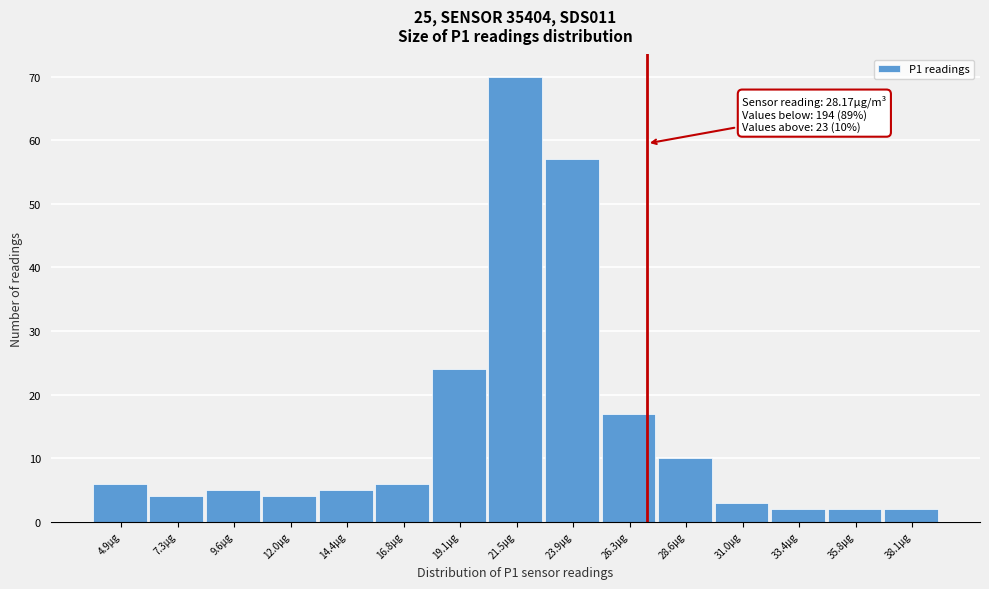

Reading left to right, extract all data points from this chart.

6	4	5	4	5	6	24	70	57	17	10	3	2	2	2